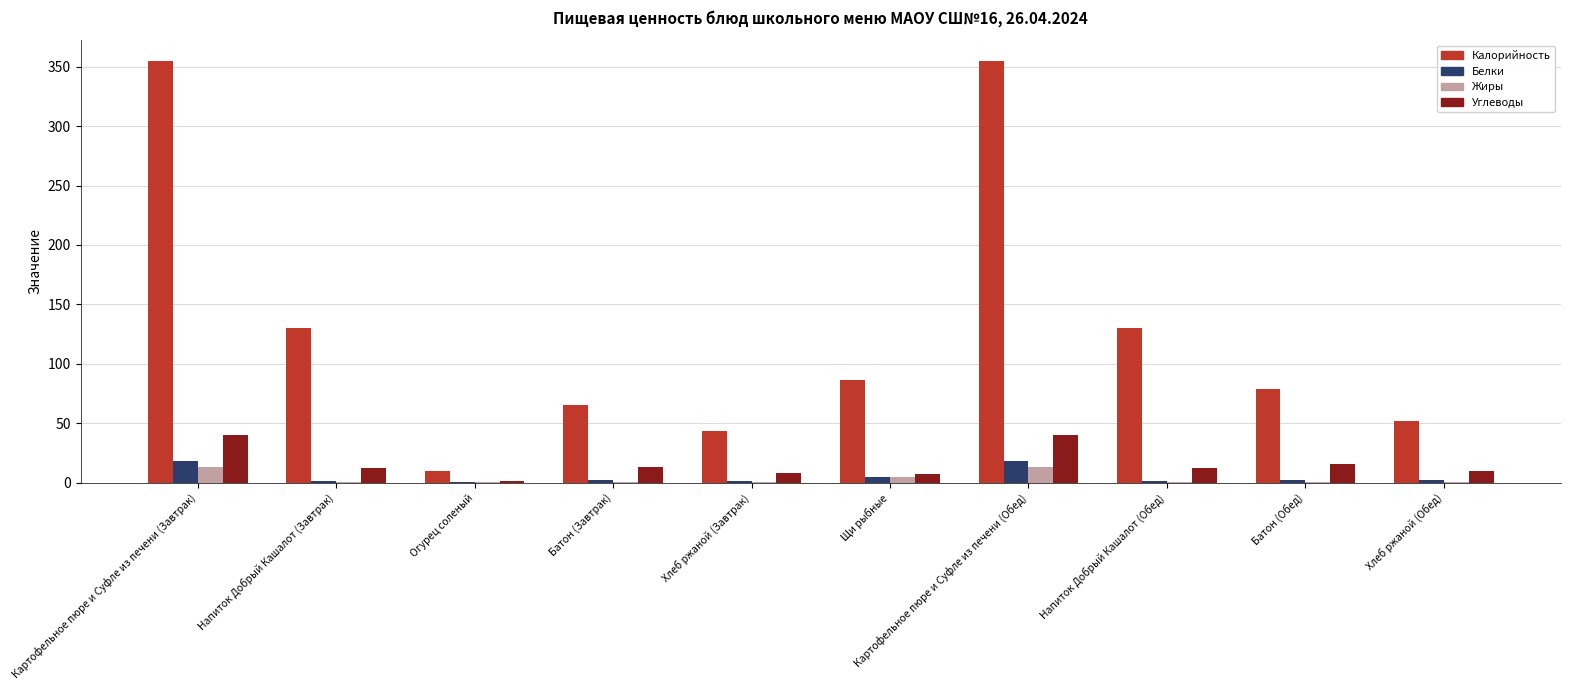

What is the approximate value of Углеводы at Картофельное пюре и Суфле из печени (Обед)?

39.8